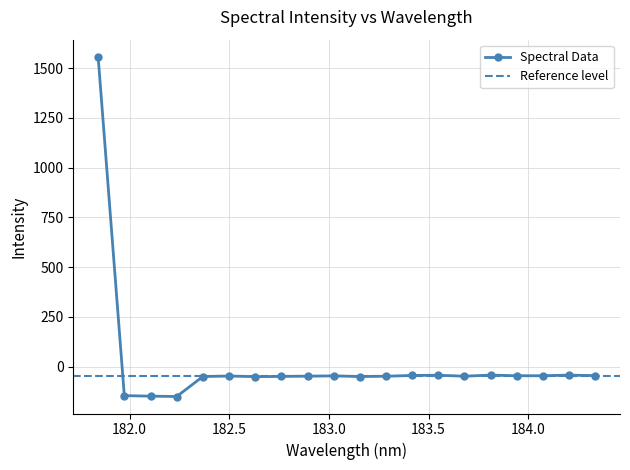

What is the sum of all values?

366.9